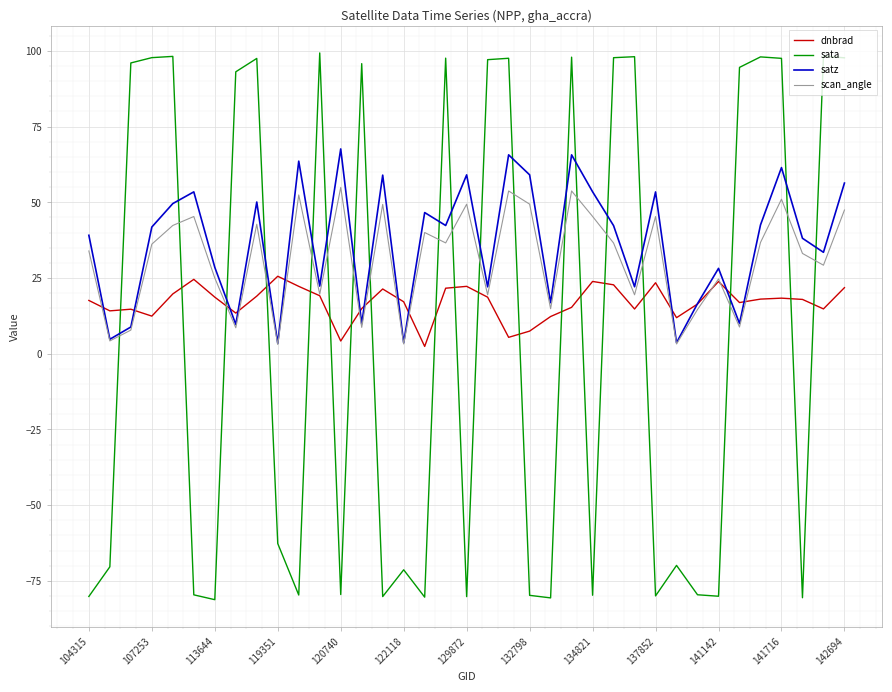

What is the minimum value shown in the chart?

-81.2